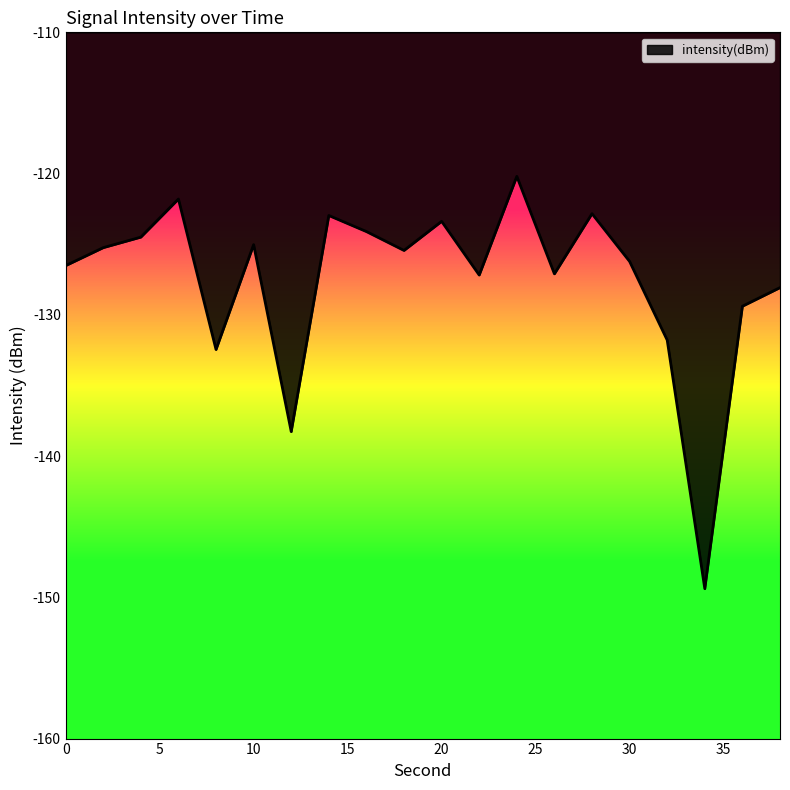

What is the difference between the maximum and minimum values?

29.2